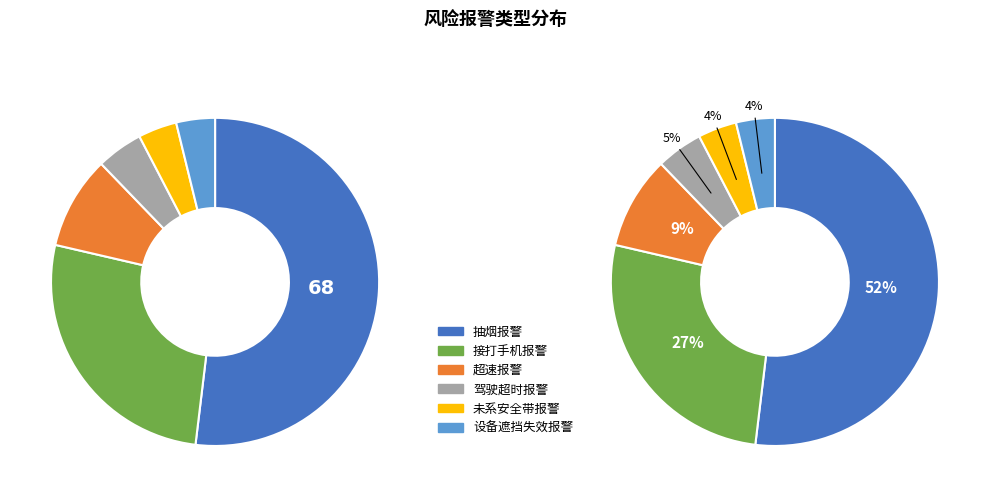

To the nearest percent, what percentage of the pie is 超速报警?

9%